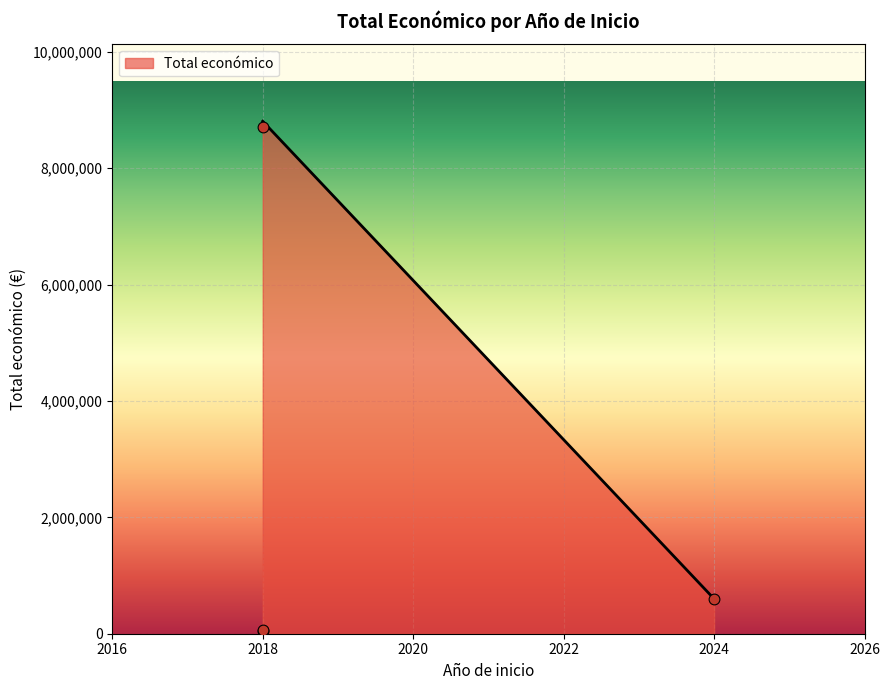

Approximately how many times larger is the value at 2024 (BIODIF) compared to 2018 (FRESH LIFE)?

0.1